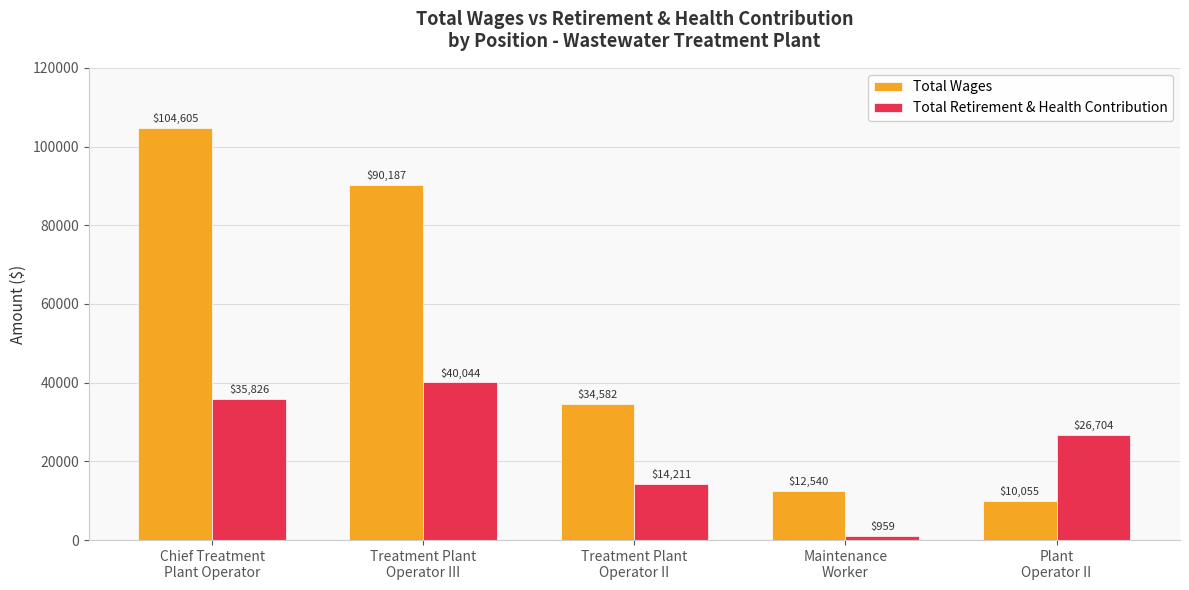

Which series has the largest total across all categories?

Total Wages